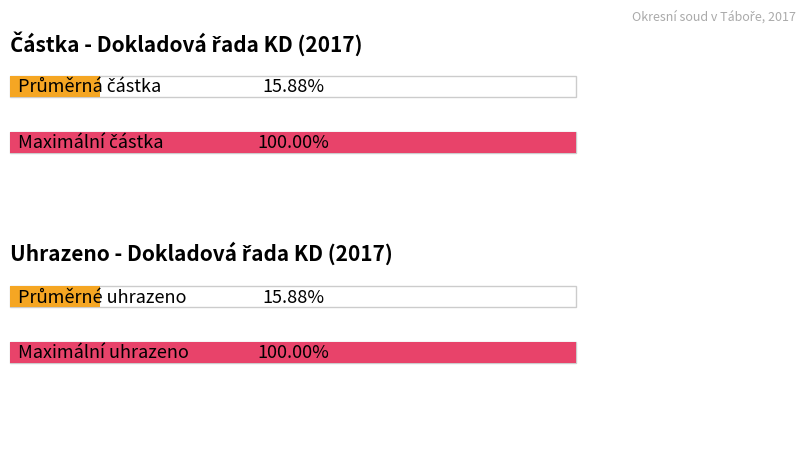

How many bars are there in each group?

2